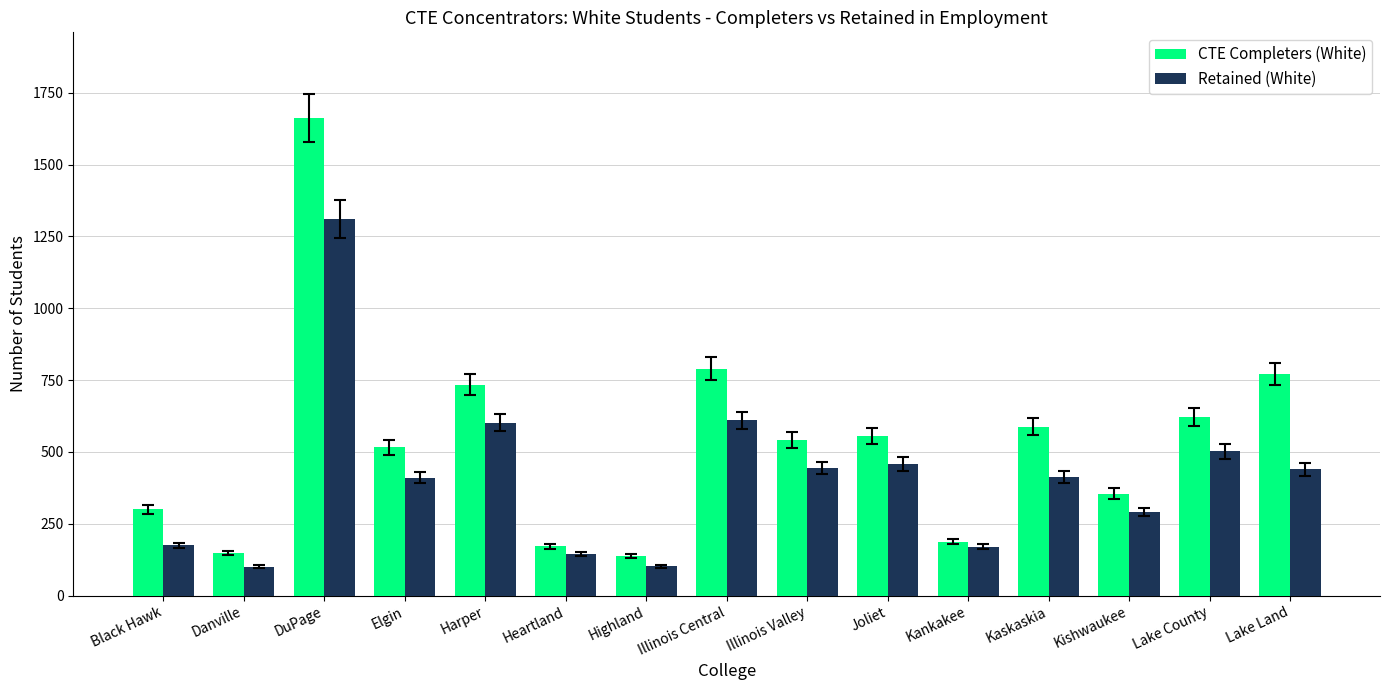

What is the label of the 3rd bar from the right?

Kishwaukee